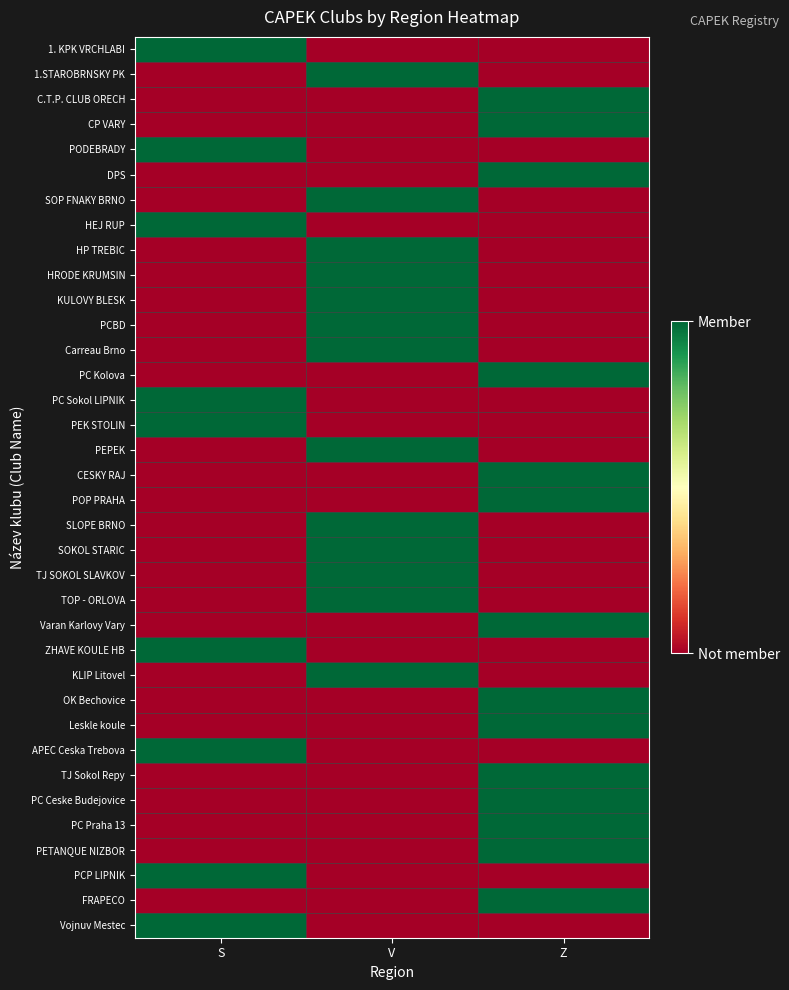

At how many categories does at least one series exceed 0?

3